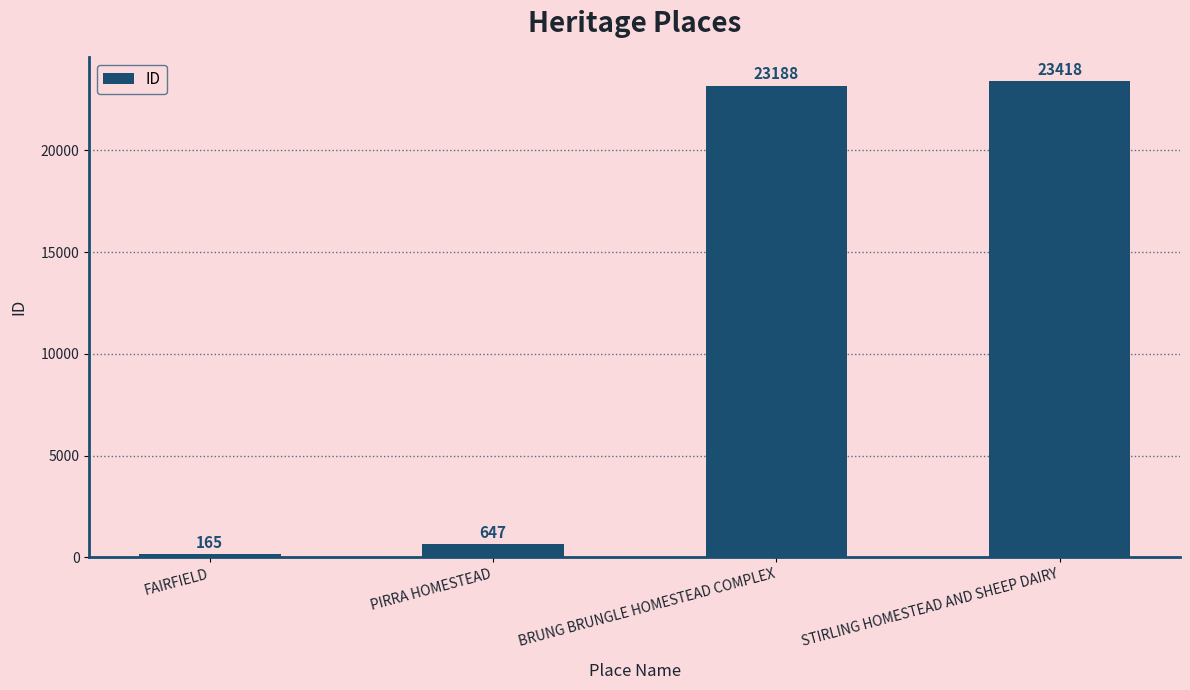

List the labels in order of value, largest first.

STIRLING HOMESTEAD AND SHEEP DAIRY, BRUNG BRUNGLE HOMESTEAD COMPLEX, PIRRA HOMESTEAD, FAIRFIELD